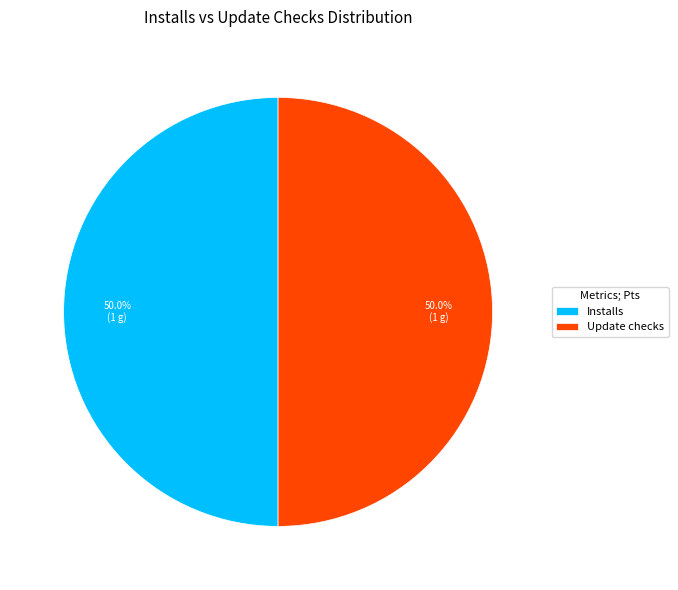

What is the ratio of the value at Update checks to the value at Installs?

1.0